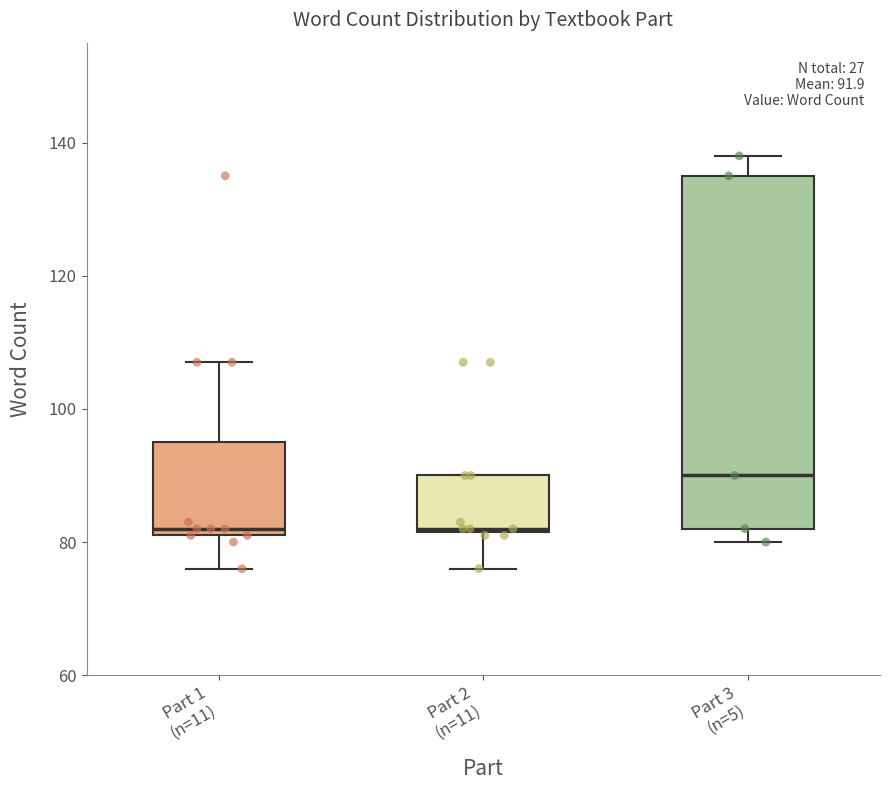

Which box is the tallest, from its lower edge to its upper edge?

Part 3 (n=5)